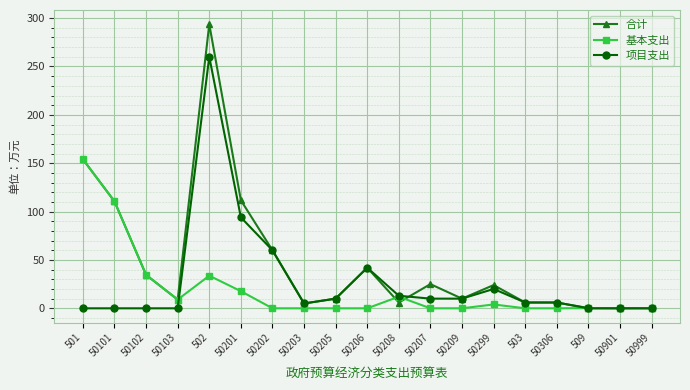

What is the difference between the second highest and minimum values in the 合计 series?

154.0